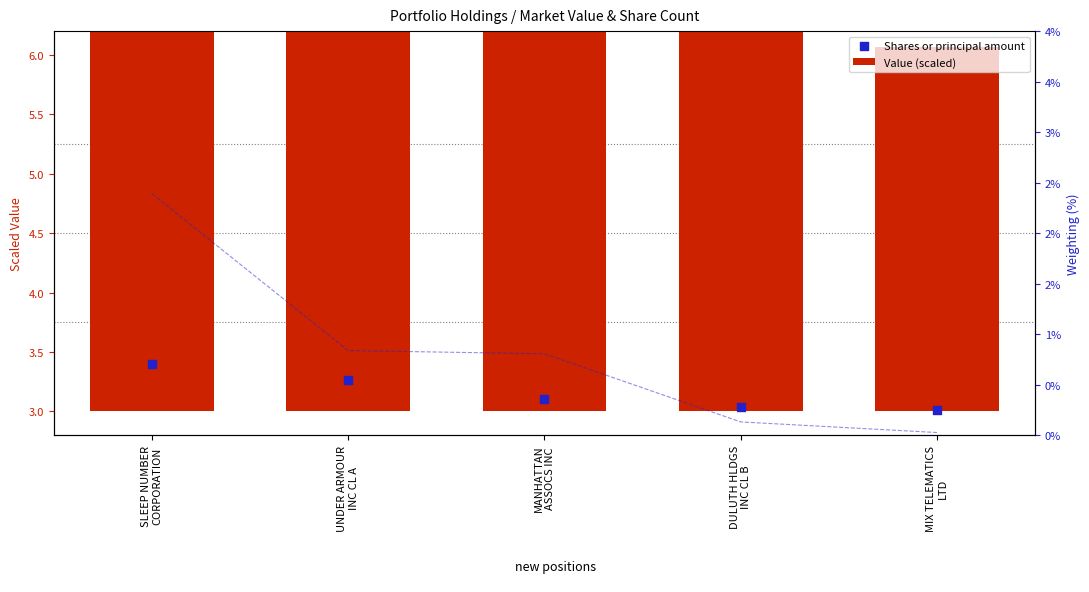

What is the total value across all series at UNDER ARMOUR
INC CL A?

9.1